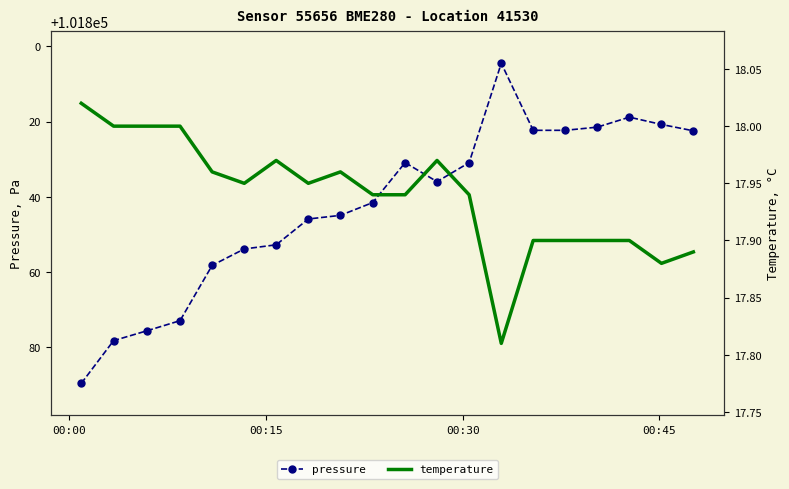

How many data points in pressure are above 101841?

10